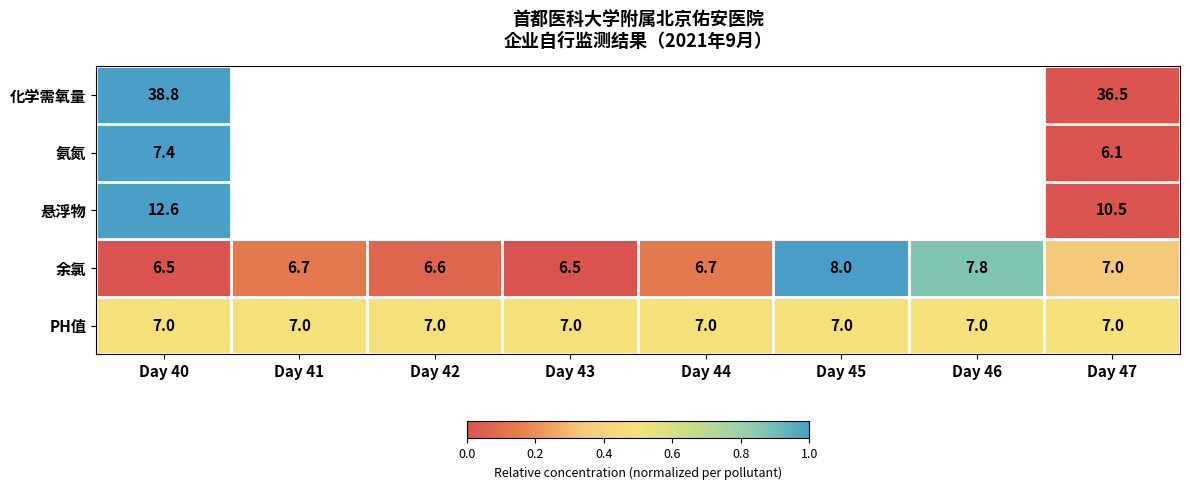

At which category does the chart reach its minimum across all series?

Day 47